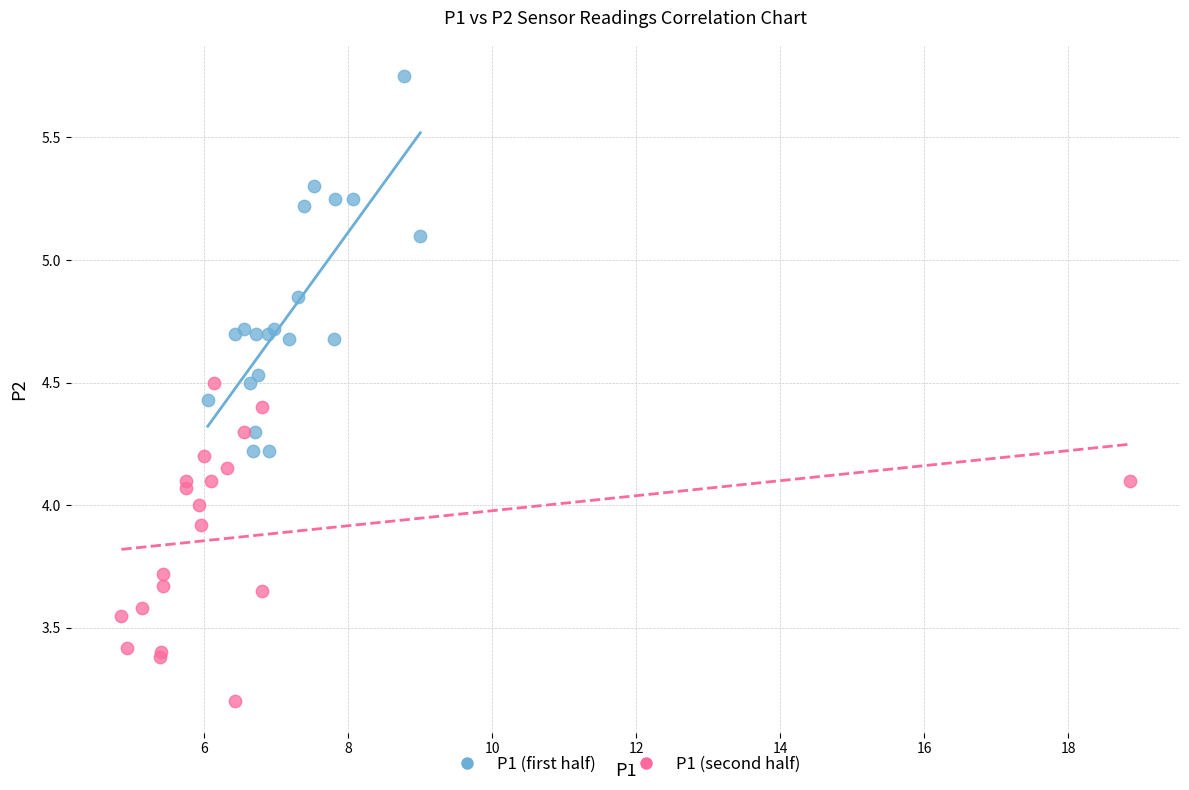

Which series has the largest Y range (max minus min)?

P1 (first half)